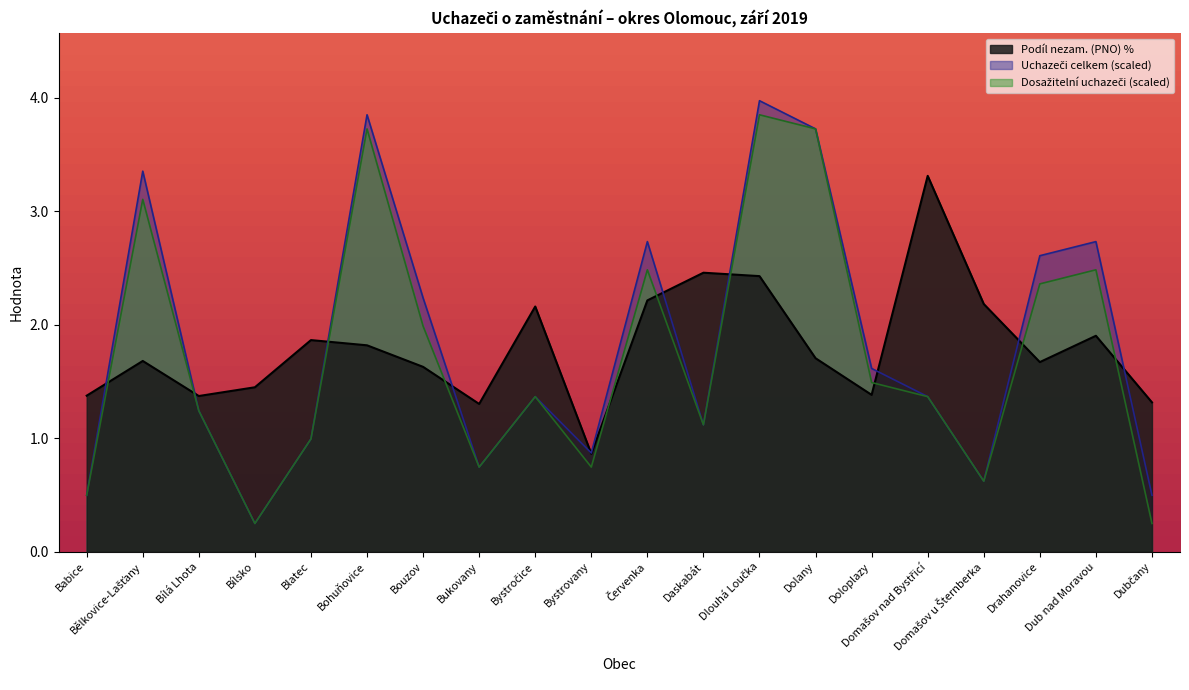

What are all the series names shown in the legend?

Podíl nezam. (PNO) %, Uchazeči celkem, Dosažitelní uchazeči